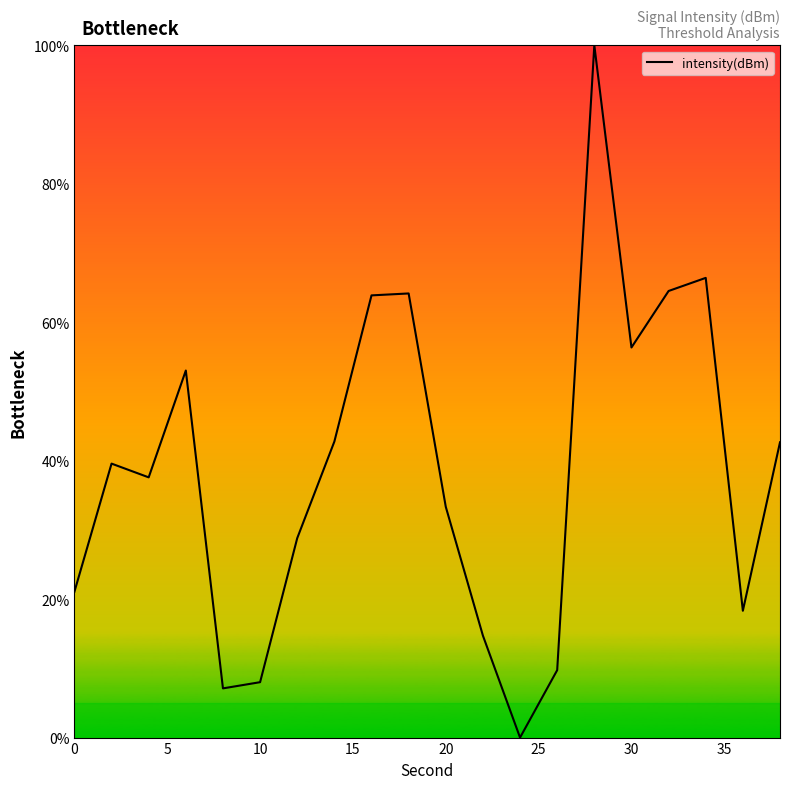

What is the maximum value shown in the chart?

100.0